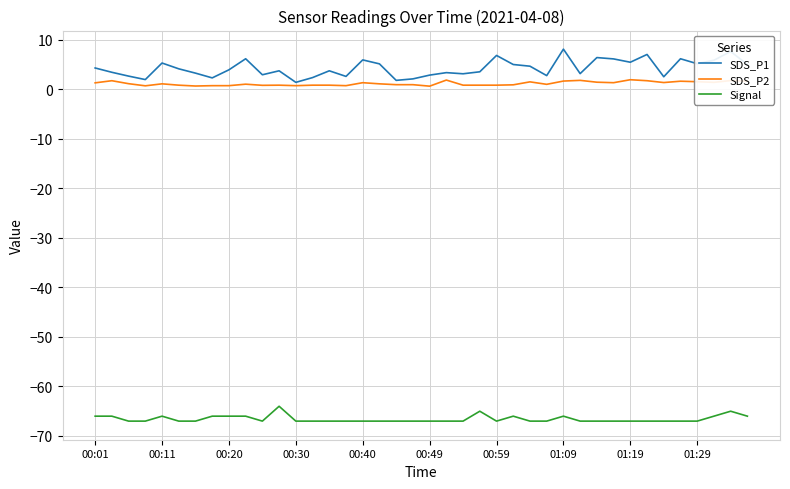

True or false: Signal and SDS_P2 intersect in this chart.

False